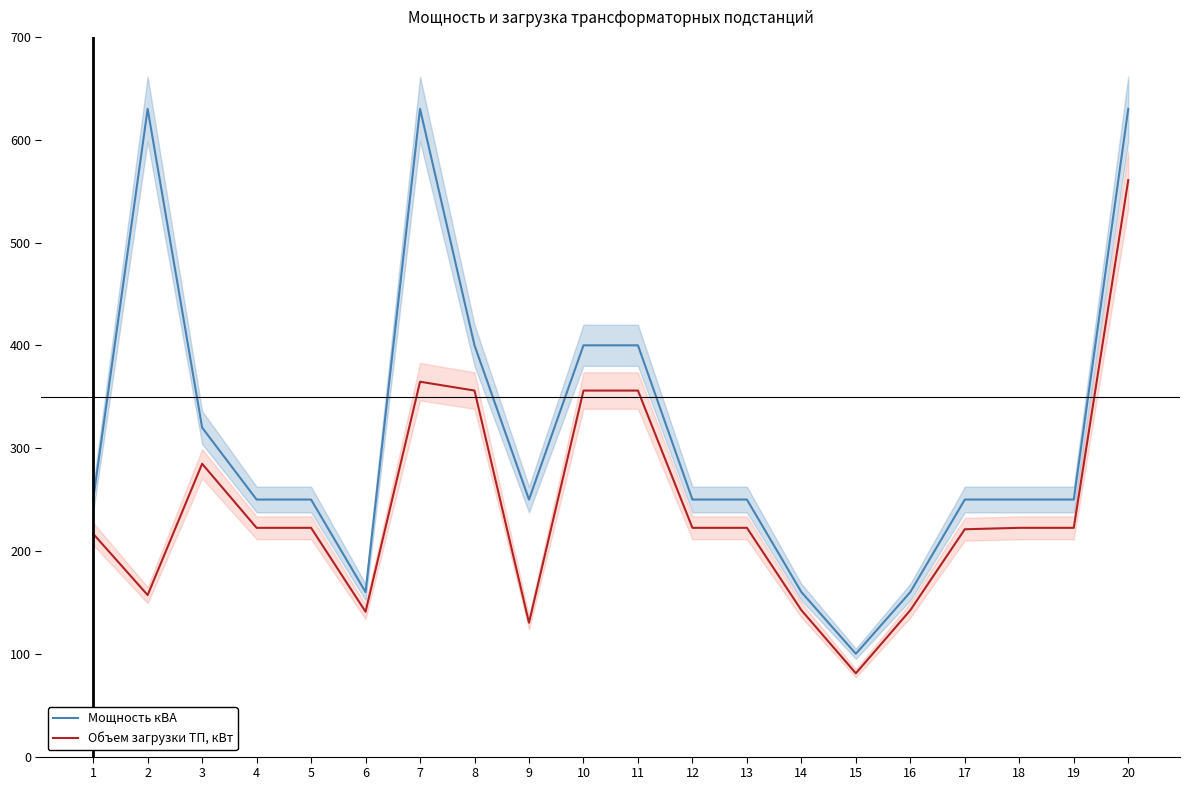

What is the total value across all series at 18?

472.5